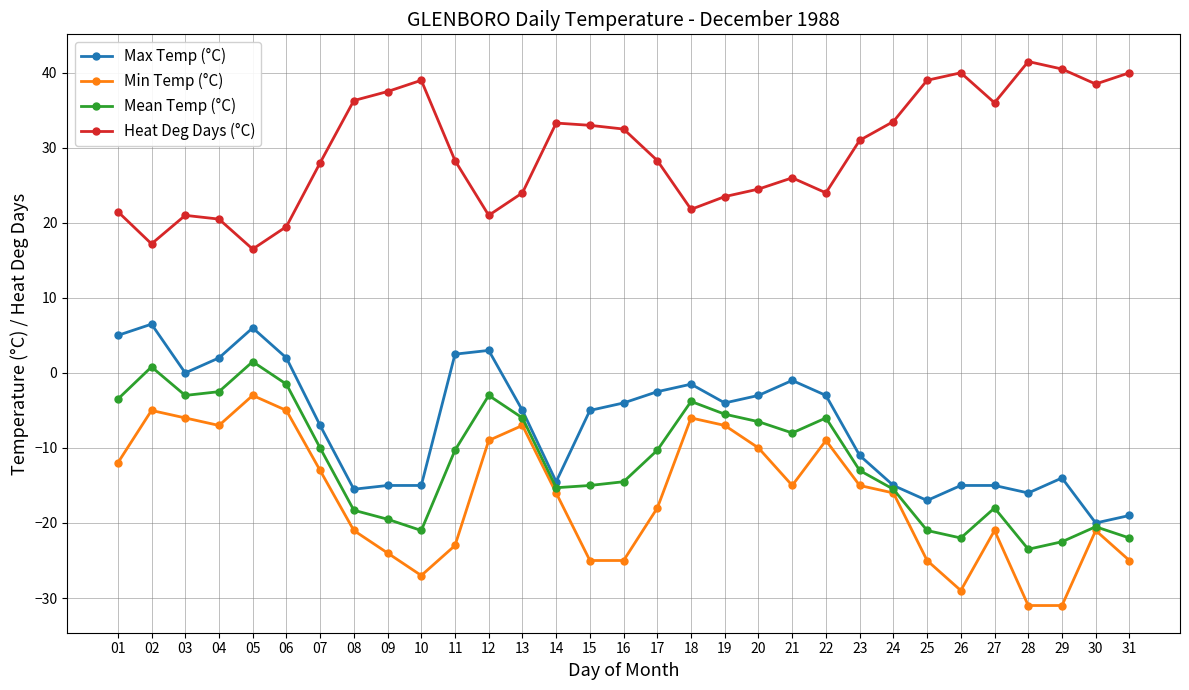

What is the spread (max minus min) of values at 30?

59.5